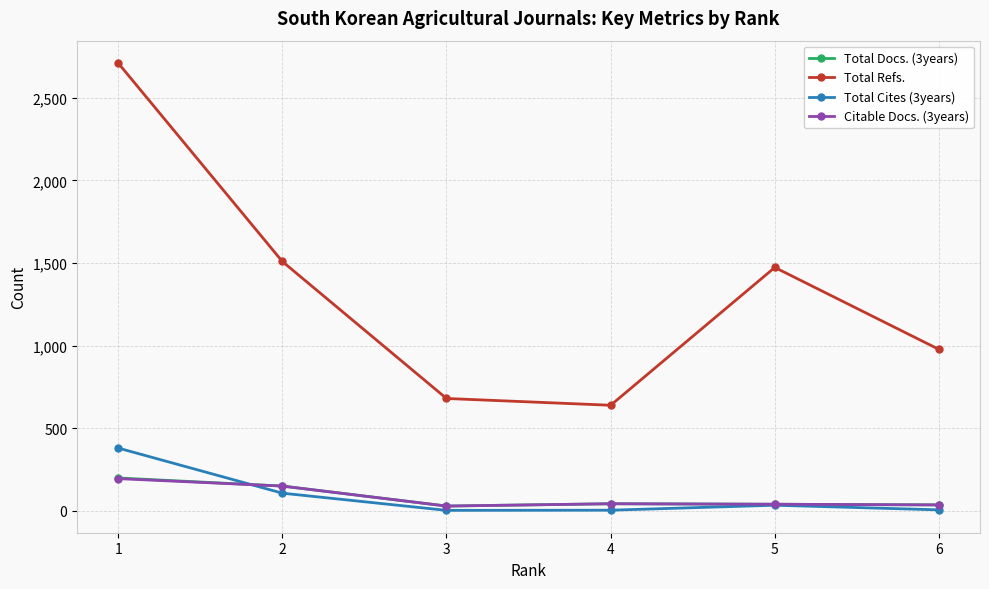

Rank the categories by Total Refs. value from highest to lowest.

1, 2, 5, 6, 3, 4